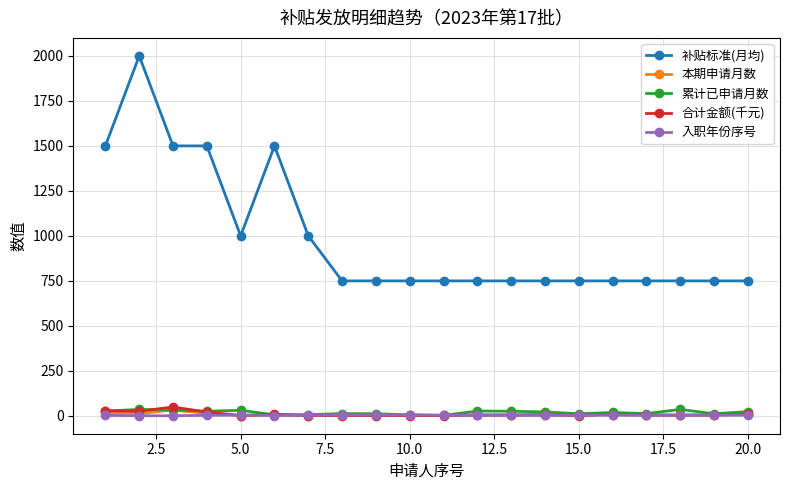

True or false: 补贴标准(月均) and 合计金额(千元) cross at least once.

False